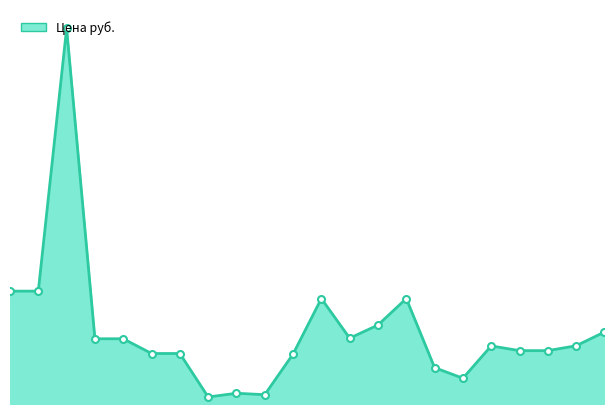

Rank the categories by value from lowest to highest.

8985, 17192, 8987, 17116, 17111, 18613, 17154, 17155, 17148, 17149, 17147, 17150, 17152, 17153, 18615, 17151, 18616, 18614, 18617, 30098, 30100, 28083